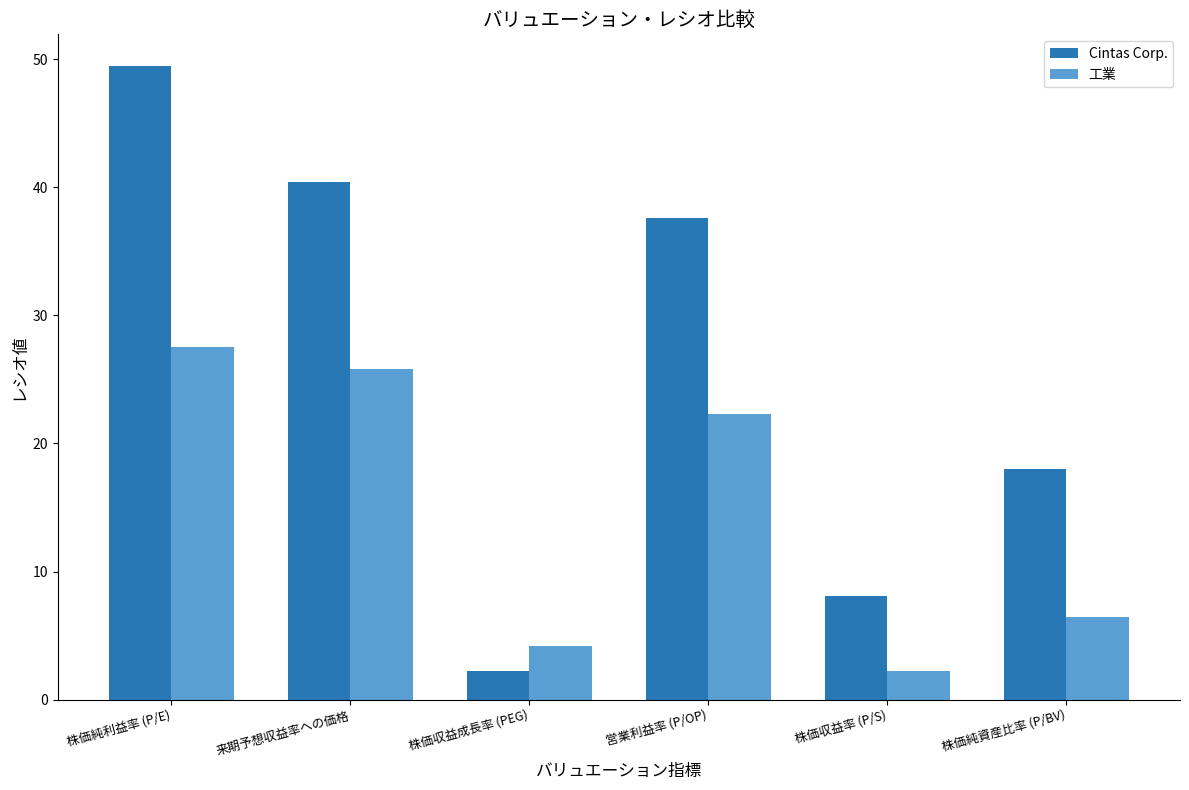

Reading right to left, transcribe all the data shown in this chart.

Cintas Corp.: 18.0	8.1	37.6	2.2	40.4	49.5
工業: 6.5	2.2	22.3	4.2	25.8	27.5